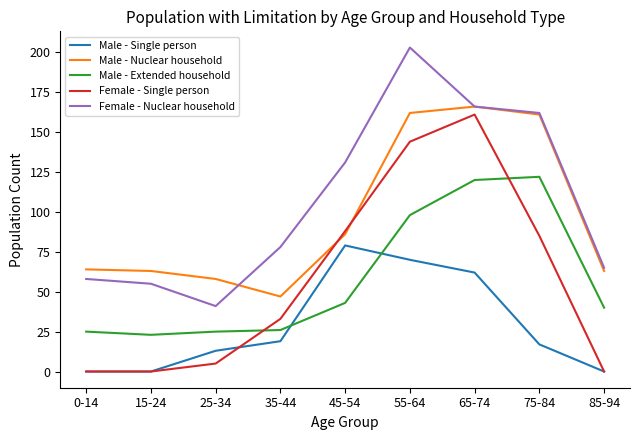

The value of Female - Nuclear household at 85-94 is 45. True or false?

False